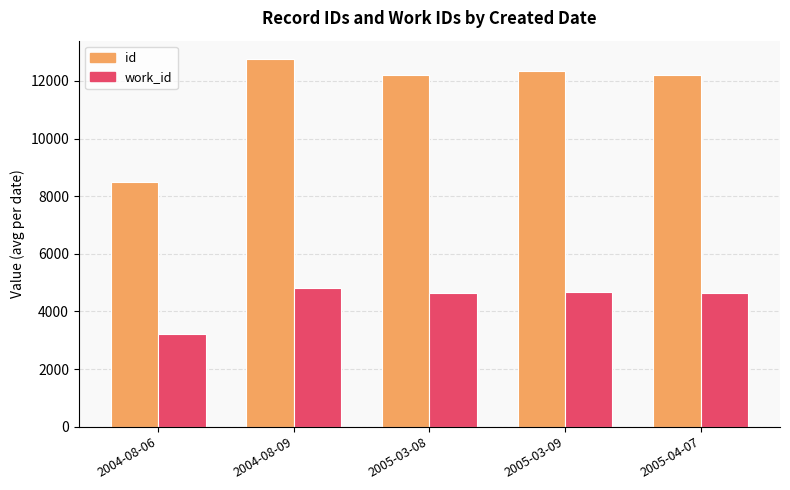

How many data points in id are less than 12219?

2